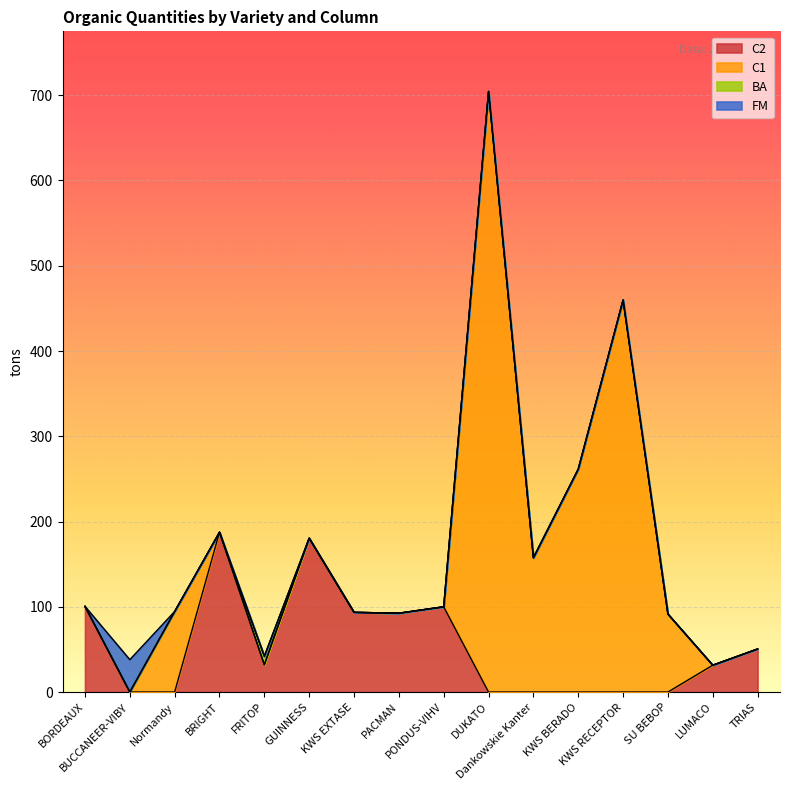

At which category does BA reach its first local peak?

FRITOP